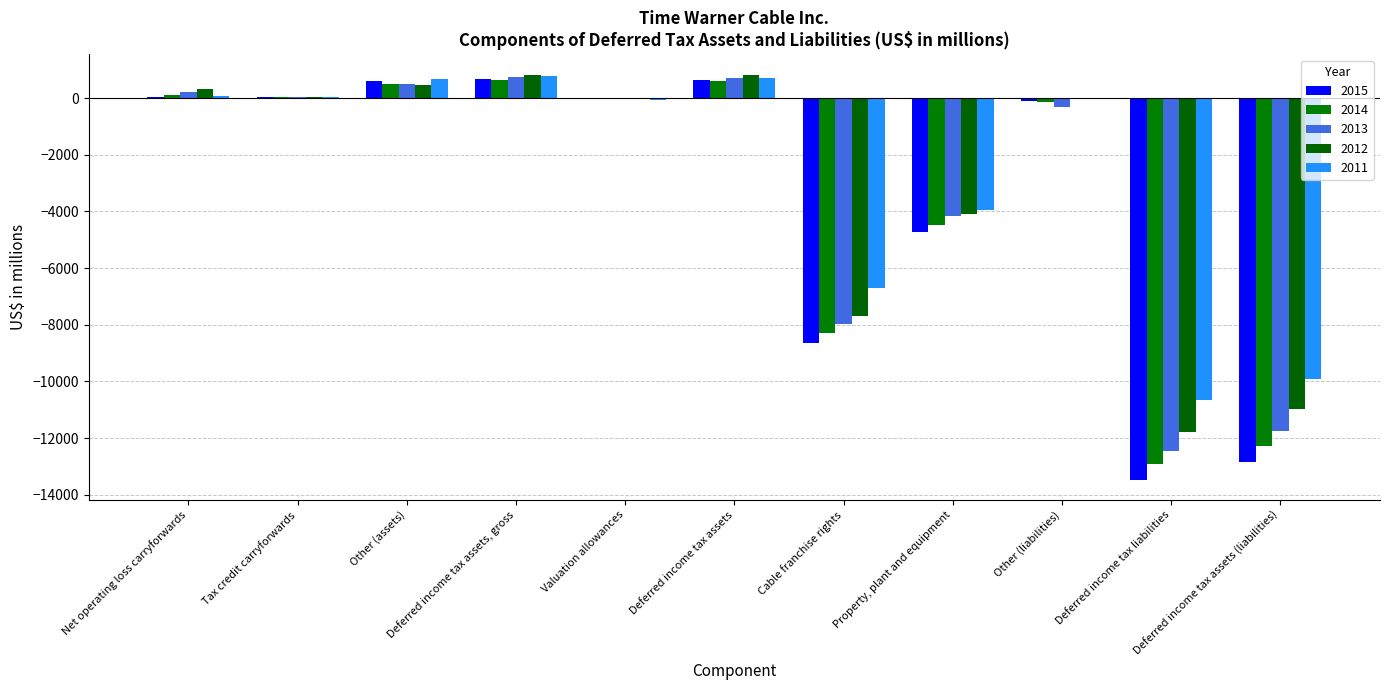

What is the highest value of the 2012 series?

828